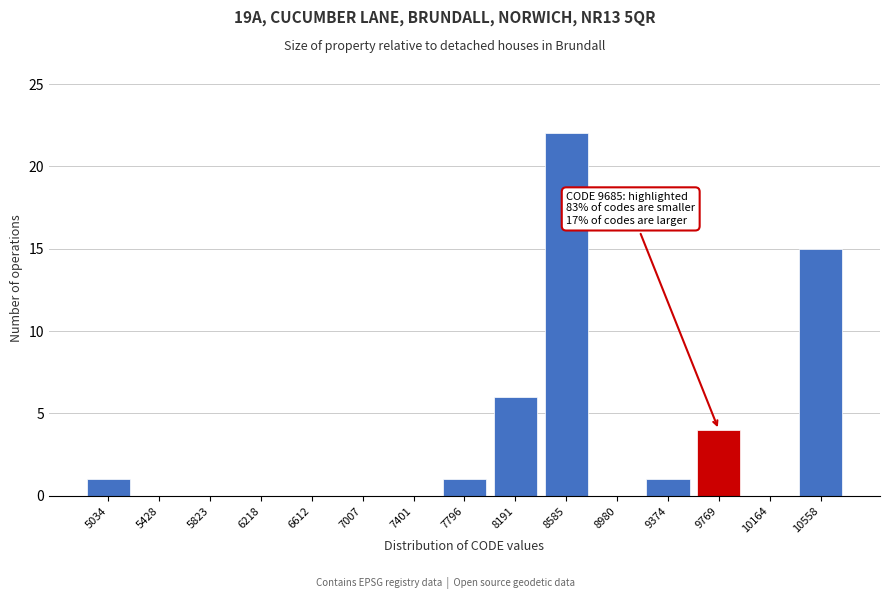

Reading right to left, what are all the values shown in this chart?

10558=15	10164=0	9769=4	9374=1	8980=0	8585=22	8191=6	7796=1	7401=0	7007=0	6612=0	6218=0	5823=0	5428=0	5034=1